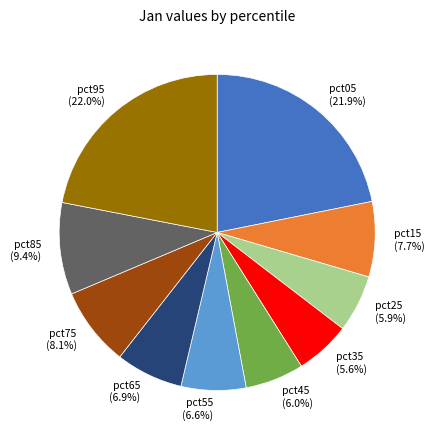

How many slices are in this pie chart?

10